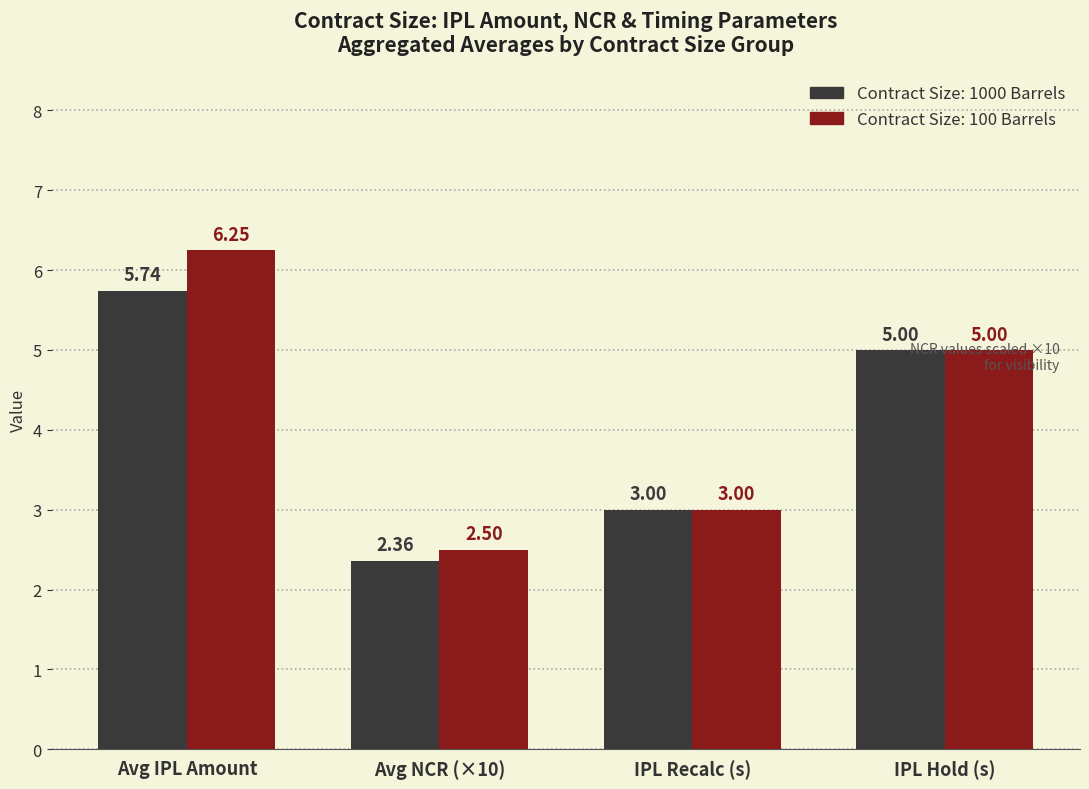

What is the spread (max minus min) of values at Avg IPL Amount?

0.5